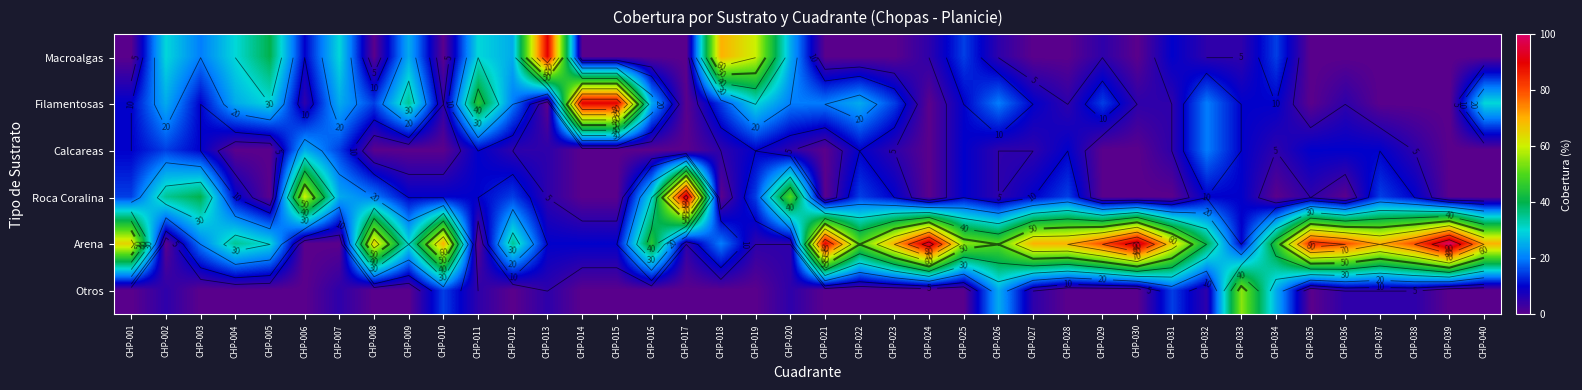

Count the number of categories in the chart.

40